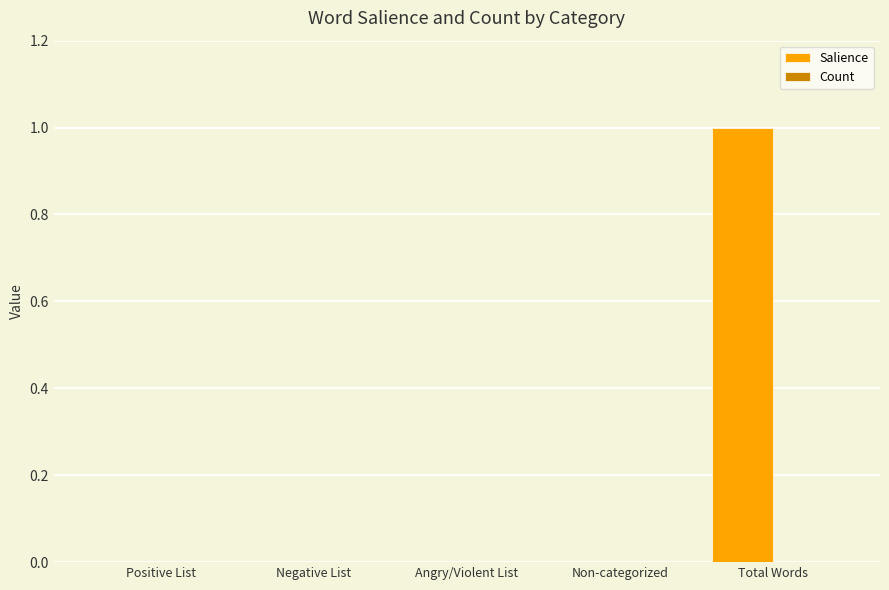

The value at Non-categorized is 0. True or false?

True